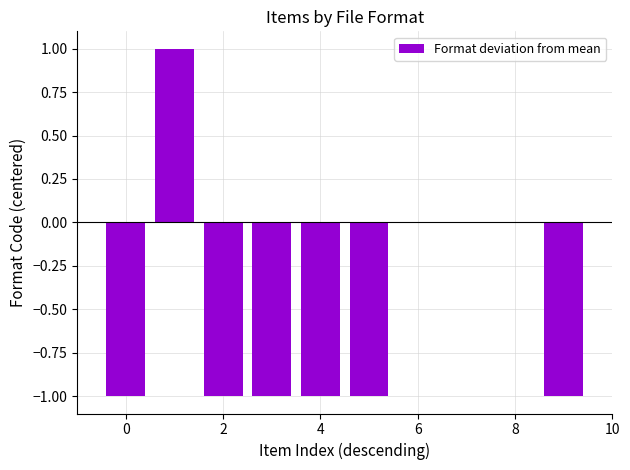

How many series are shown in this chart?

1